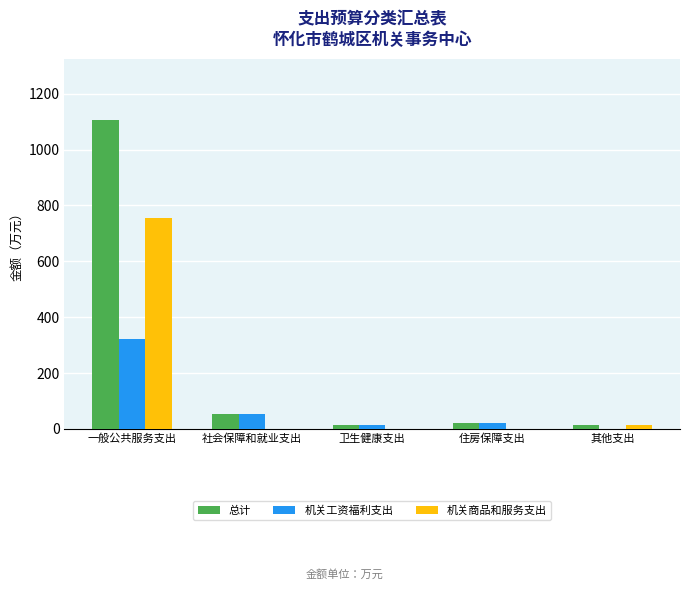

Which series has the largest total across all categories?

总计